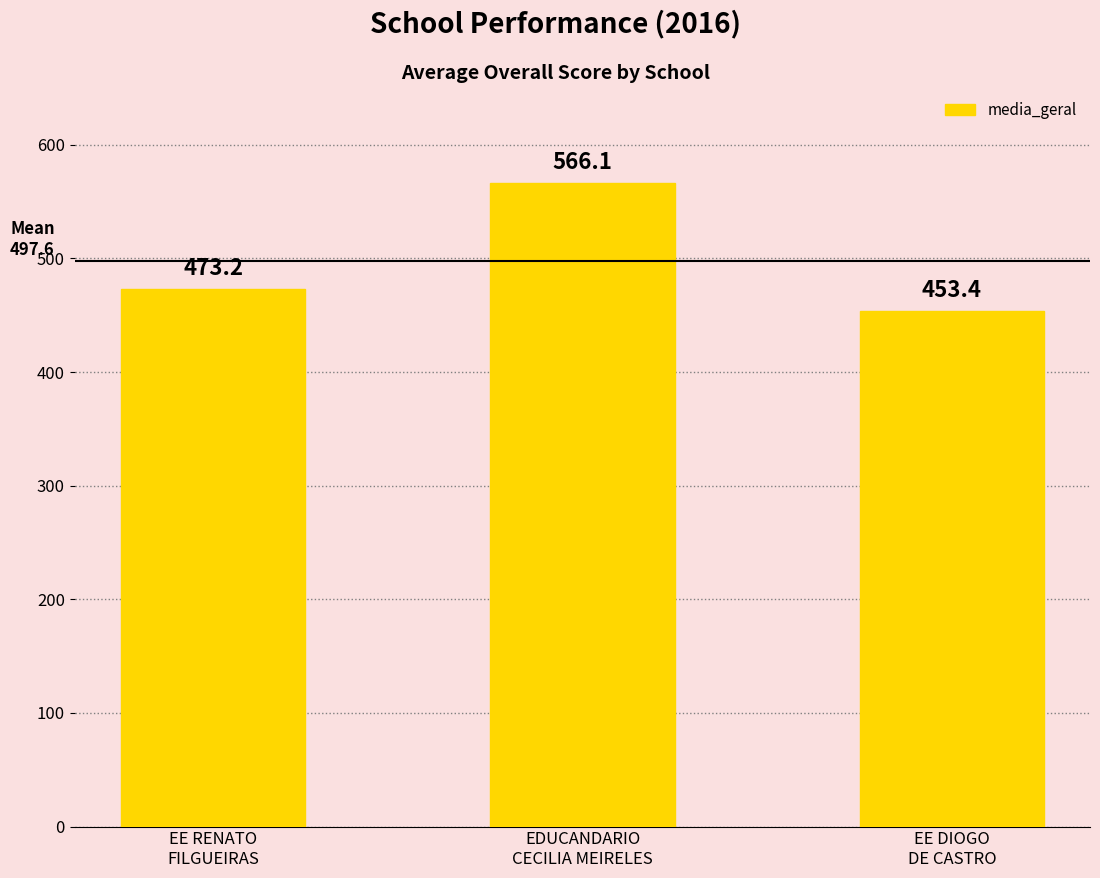

Reading left to right, list all the values displayed in this chart.

EE RENATO
FILGUEIRAS=473.2	EDUCANDARIO
CECILIA MEIRELES=566.1	EE DIOGO
DE CASTRO=453.4